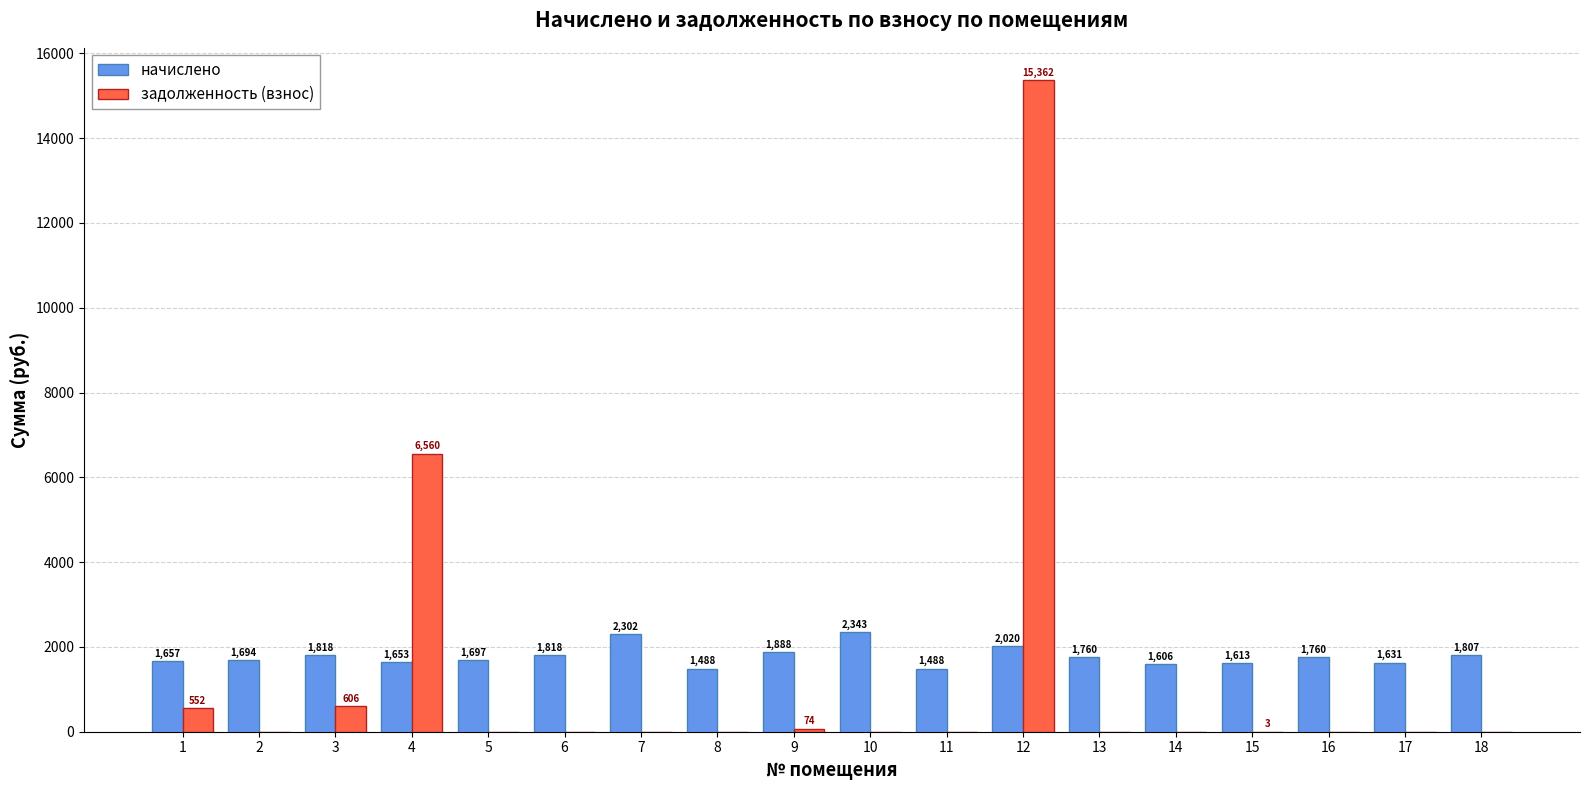

How many data points does each series have?

18